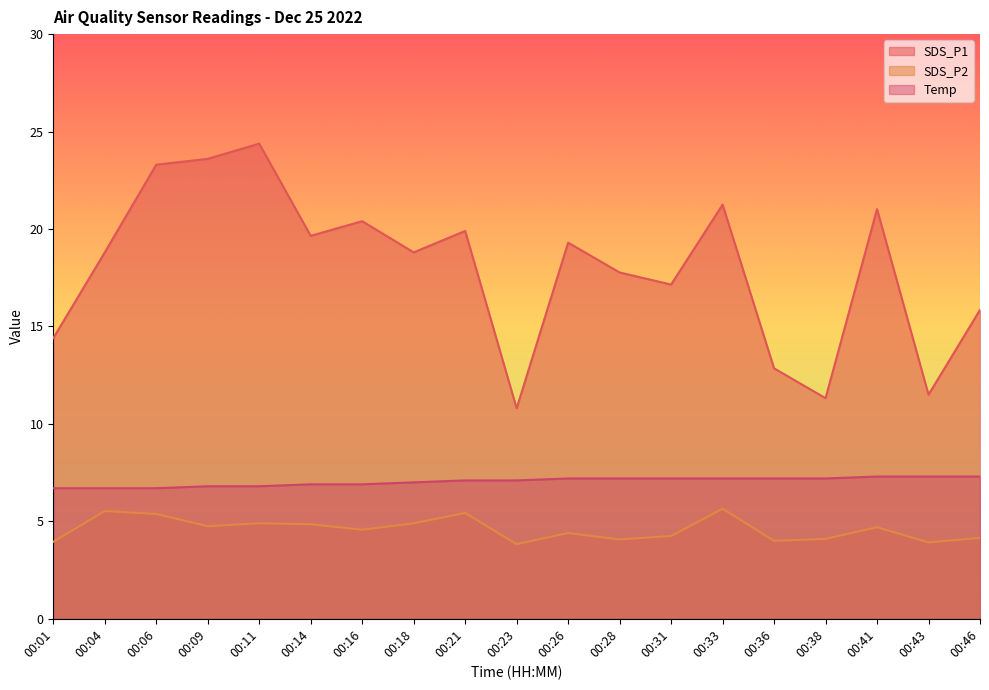

At 00:38, list the series in order from largest to smallest.

SDS_P1, Temp, SDS_P2